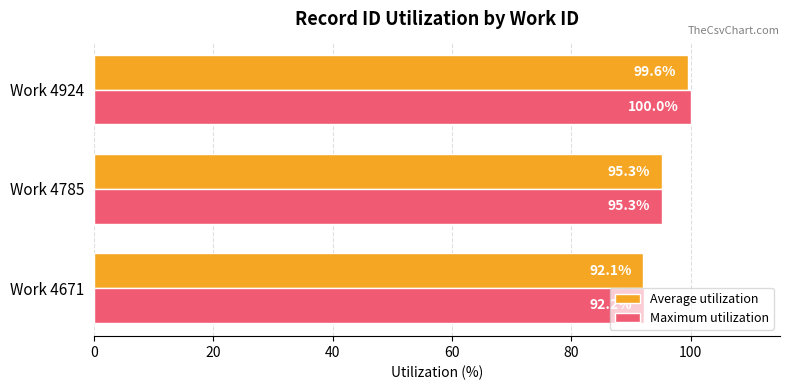

At which label does Average utilization reach its peak?

Work 4924